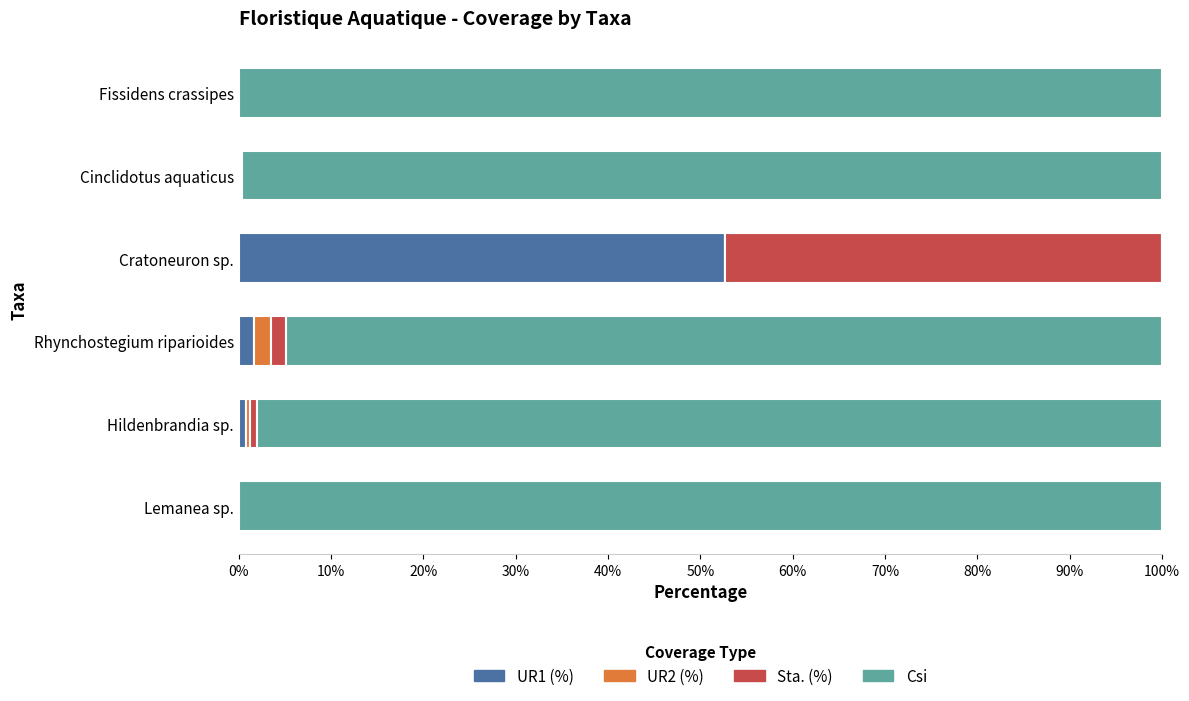

What is the sum of all UR1 (%) values?

55.1